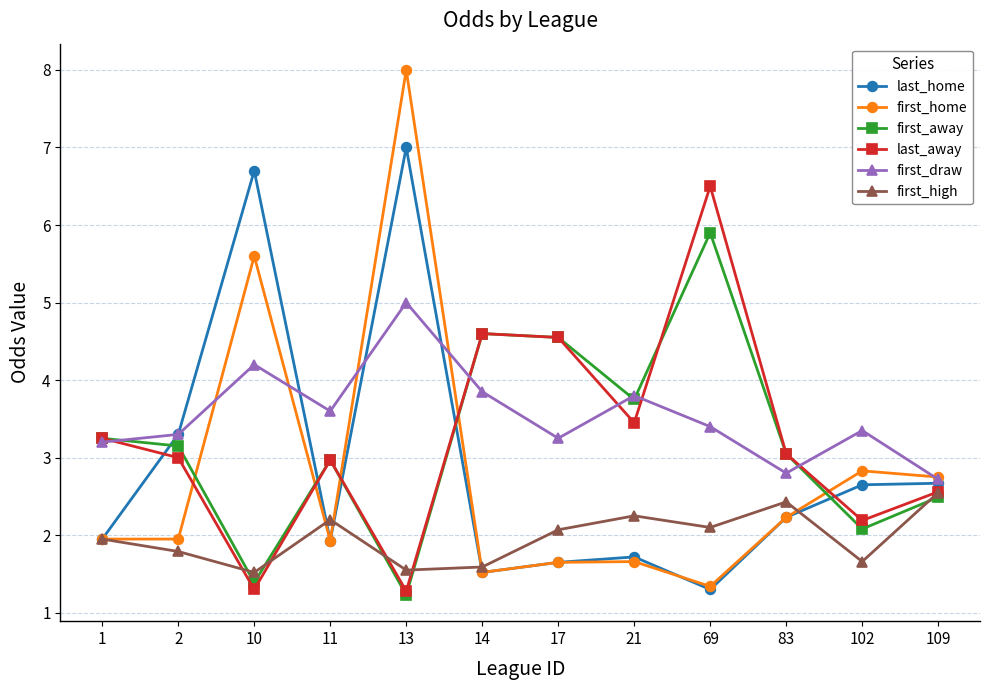

At which category does the chart reach its peak across all series?

13